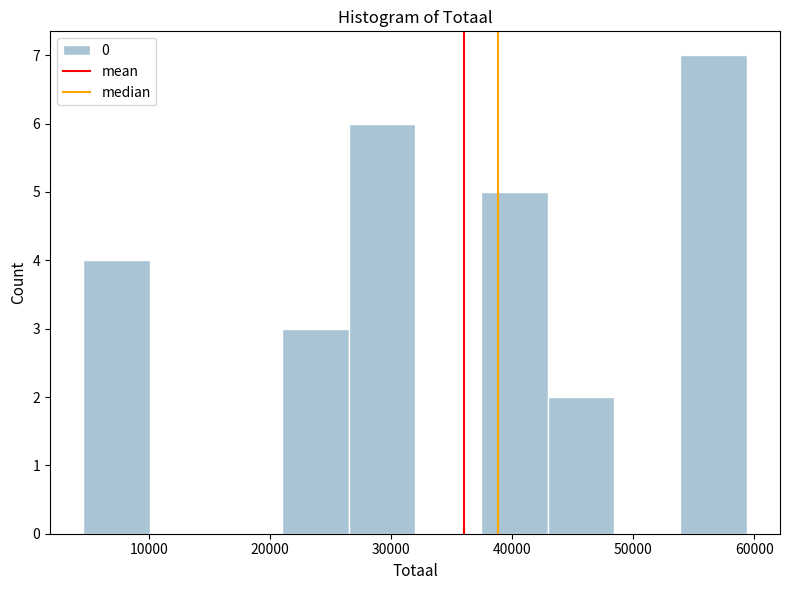

Over which range of the x-axis is the bar tallest?

54000 to 59000